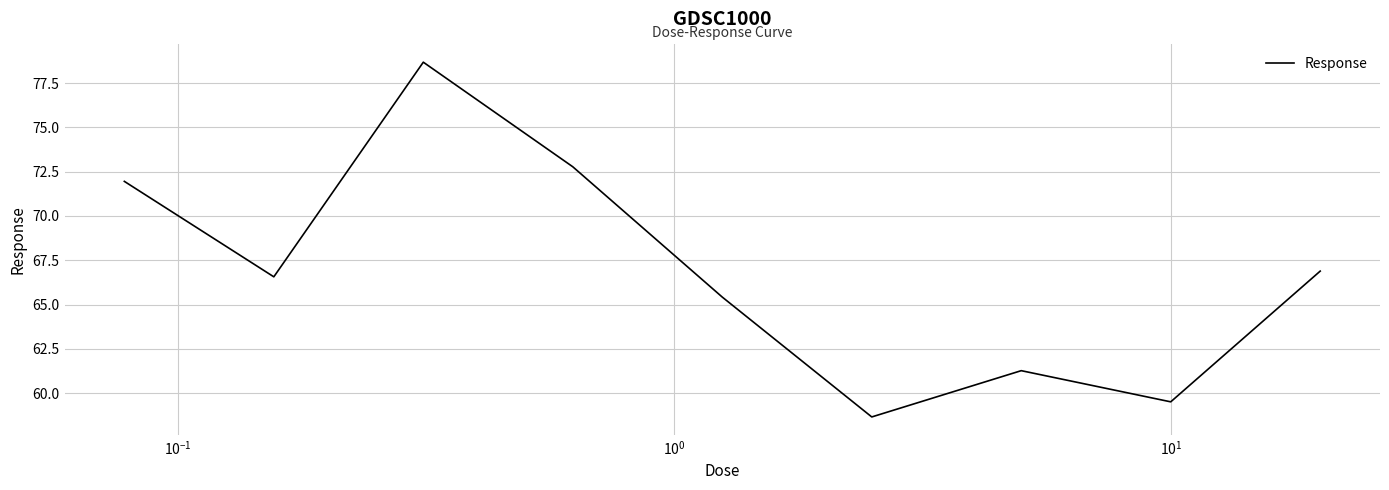

What is the difference between the second highest and second lowest values?

13.3